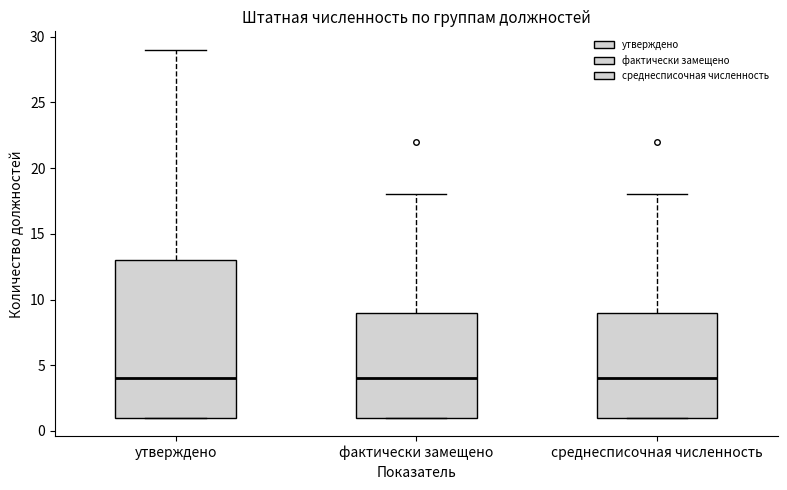

Reading left to right, transcribe this box plot: for each box, give where its median line is, the range the box spans, and where its two whiskers end, as read against the y-axis. The values are not printed on the chart, so give them approximately, as read against the axis.

утверждено: median 4, box 1 to 13, whiskers 1 to 29
фактически замещено: median 4, box 1 to 9, whiskers 1 to 18
среднесписочная численность: median 4, box 1 to 9, whiskers 1 to 18